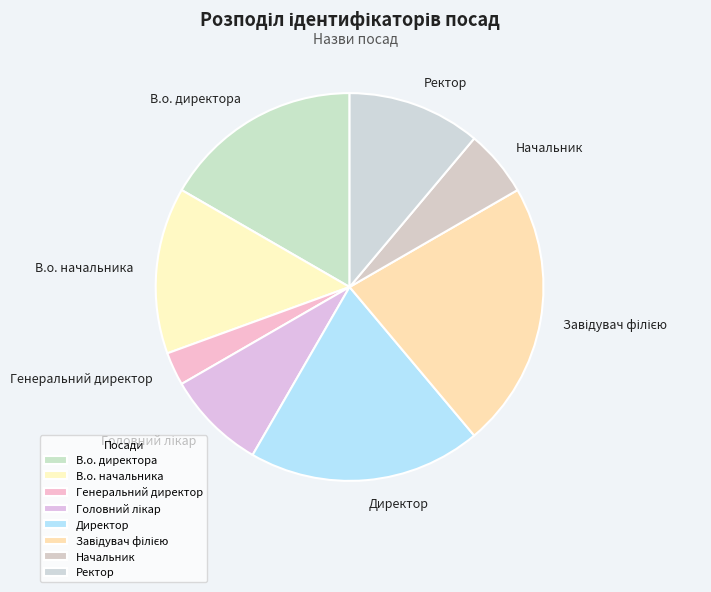

How many segments does this pie chart have?

8